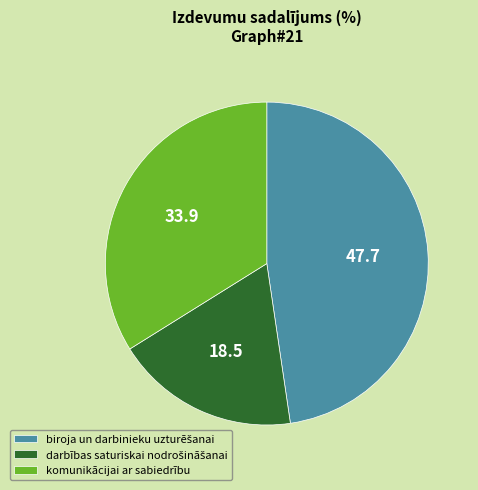

Count the number of slices in the pie.

3